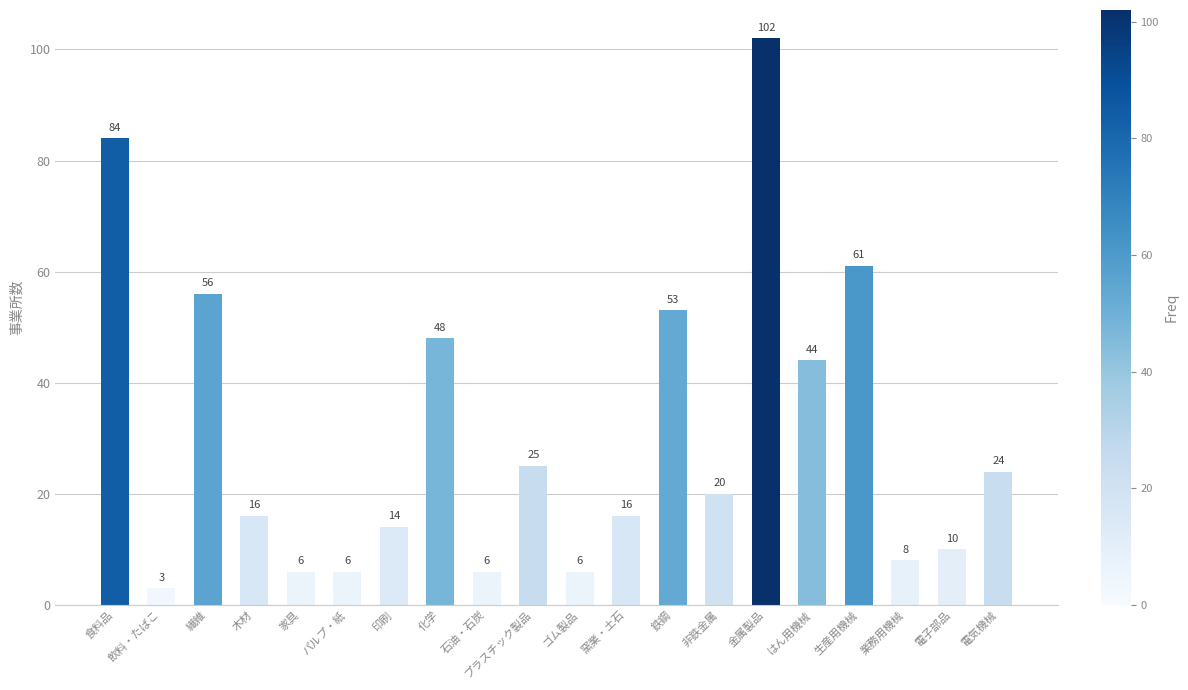

What is the ratio of the value at はん用機械 to the value at 石油・石炭?

7.3